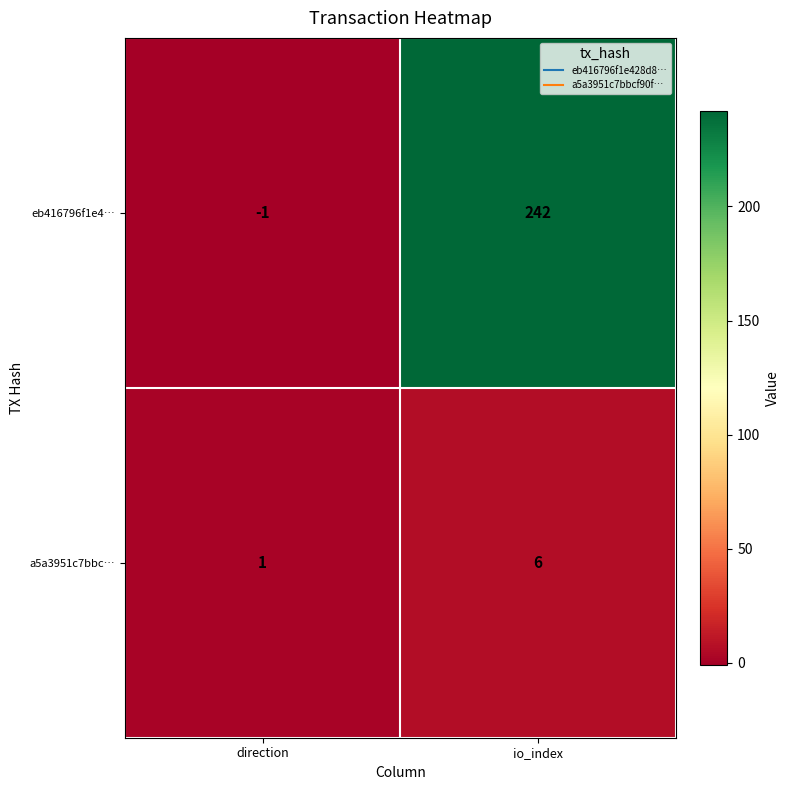

How many series are shown in this chart?

2